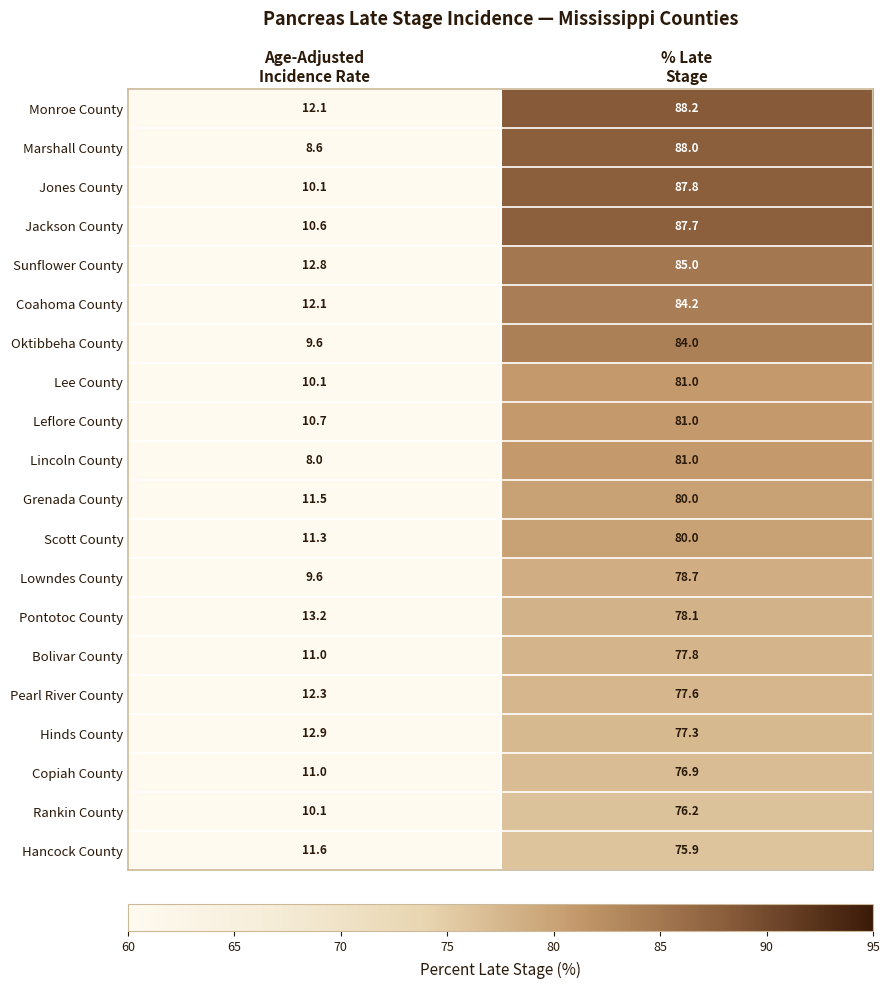

What is the highest value of the Lowndes County series?

78.7